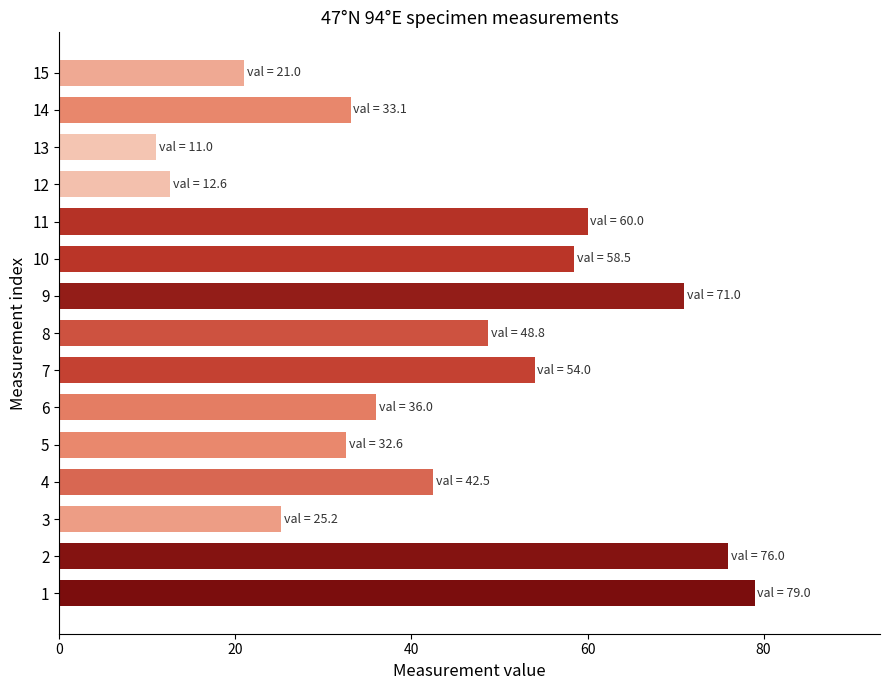

What is the average value?

44.1